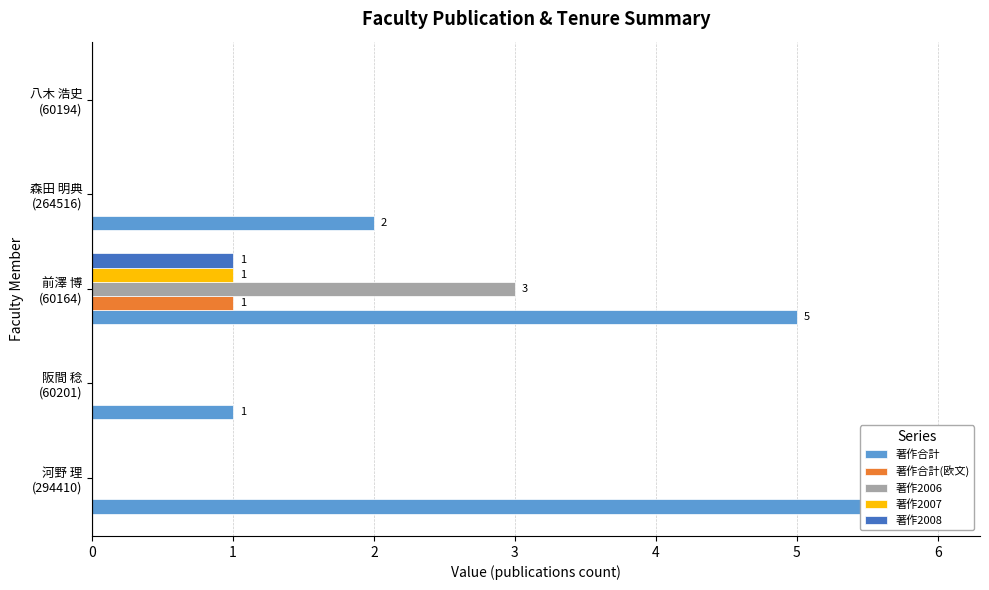

Count the number of data series in this chart.

5